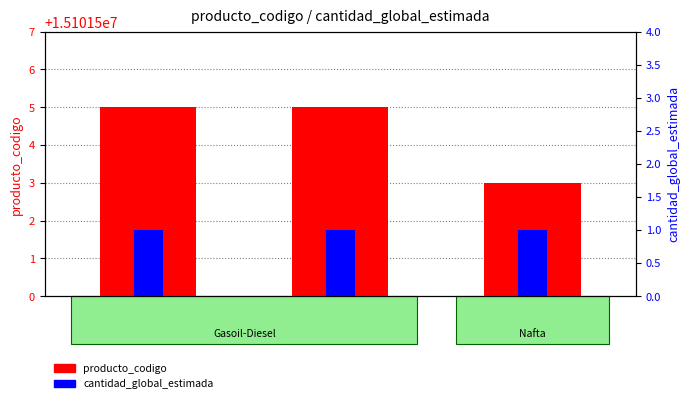

Reading left to right, transcribe all the data shown in this chart.

producto_codigo: 15101505	15101505	15101503
cantidad_global_estimada: 1	1	1